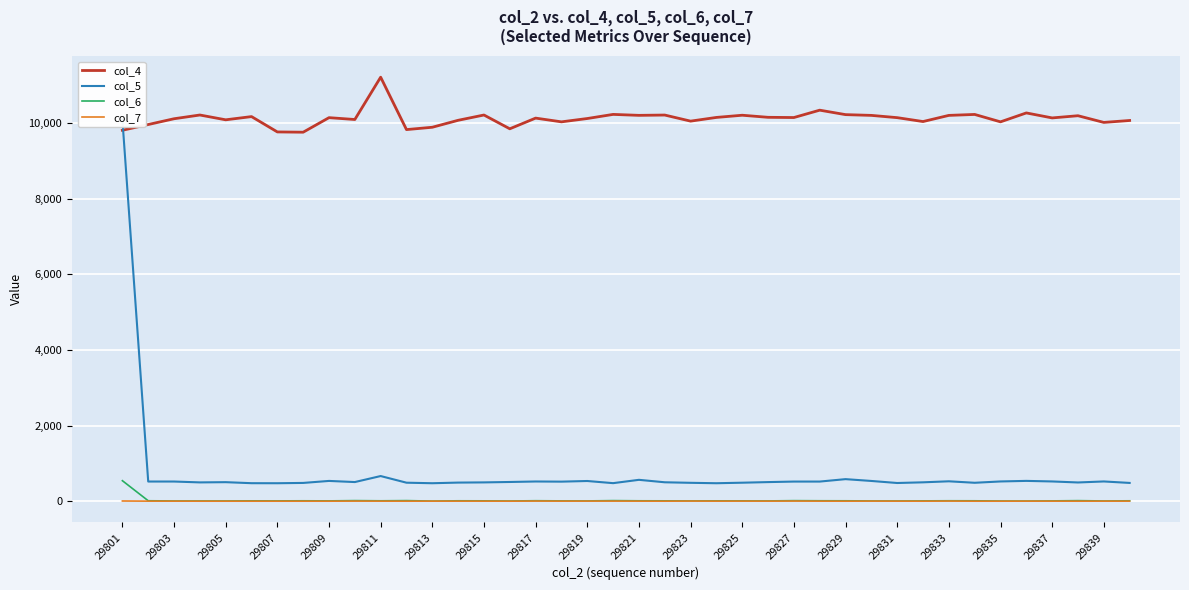

Is it true that col_7 equals 1 at 29811?

True